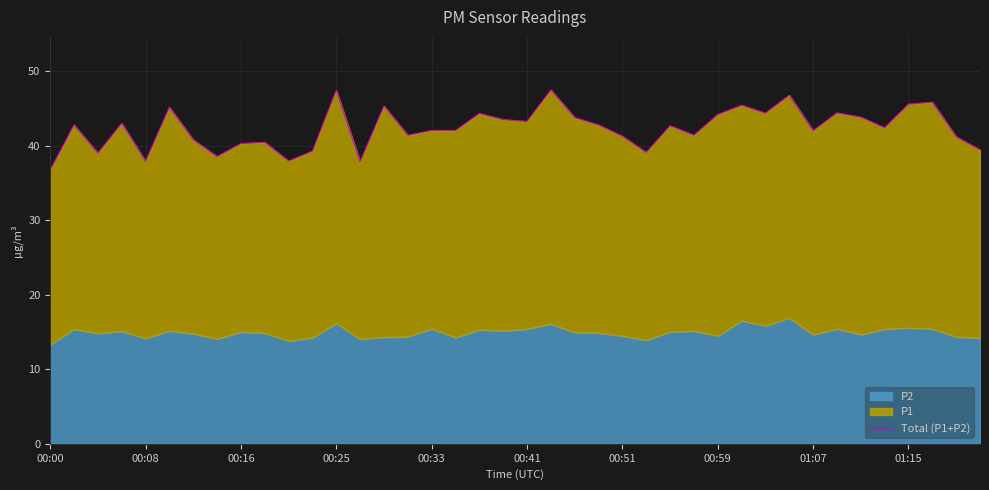

Which label corresponds to the smallest value in the chart?

00:00